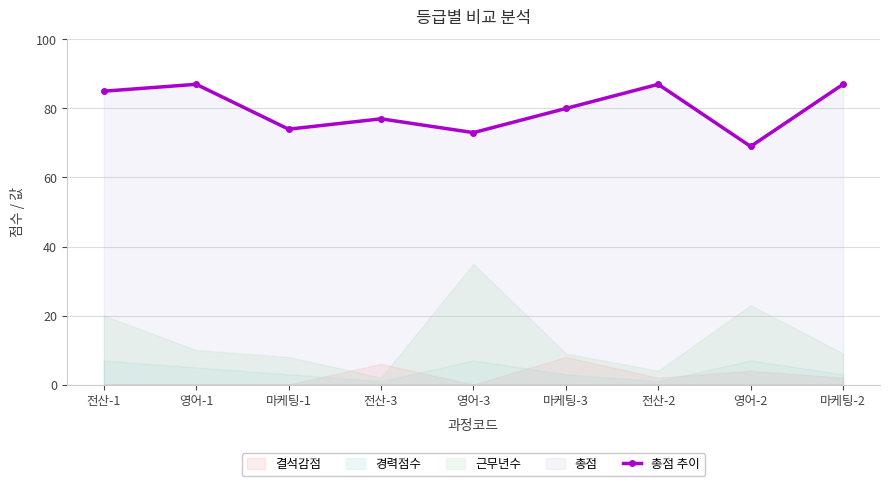

At which category does the data reach its first local valley?

마케팅-1